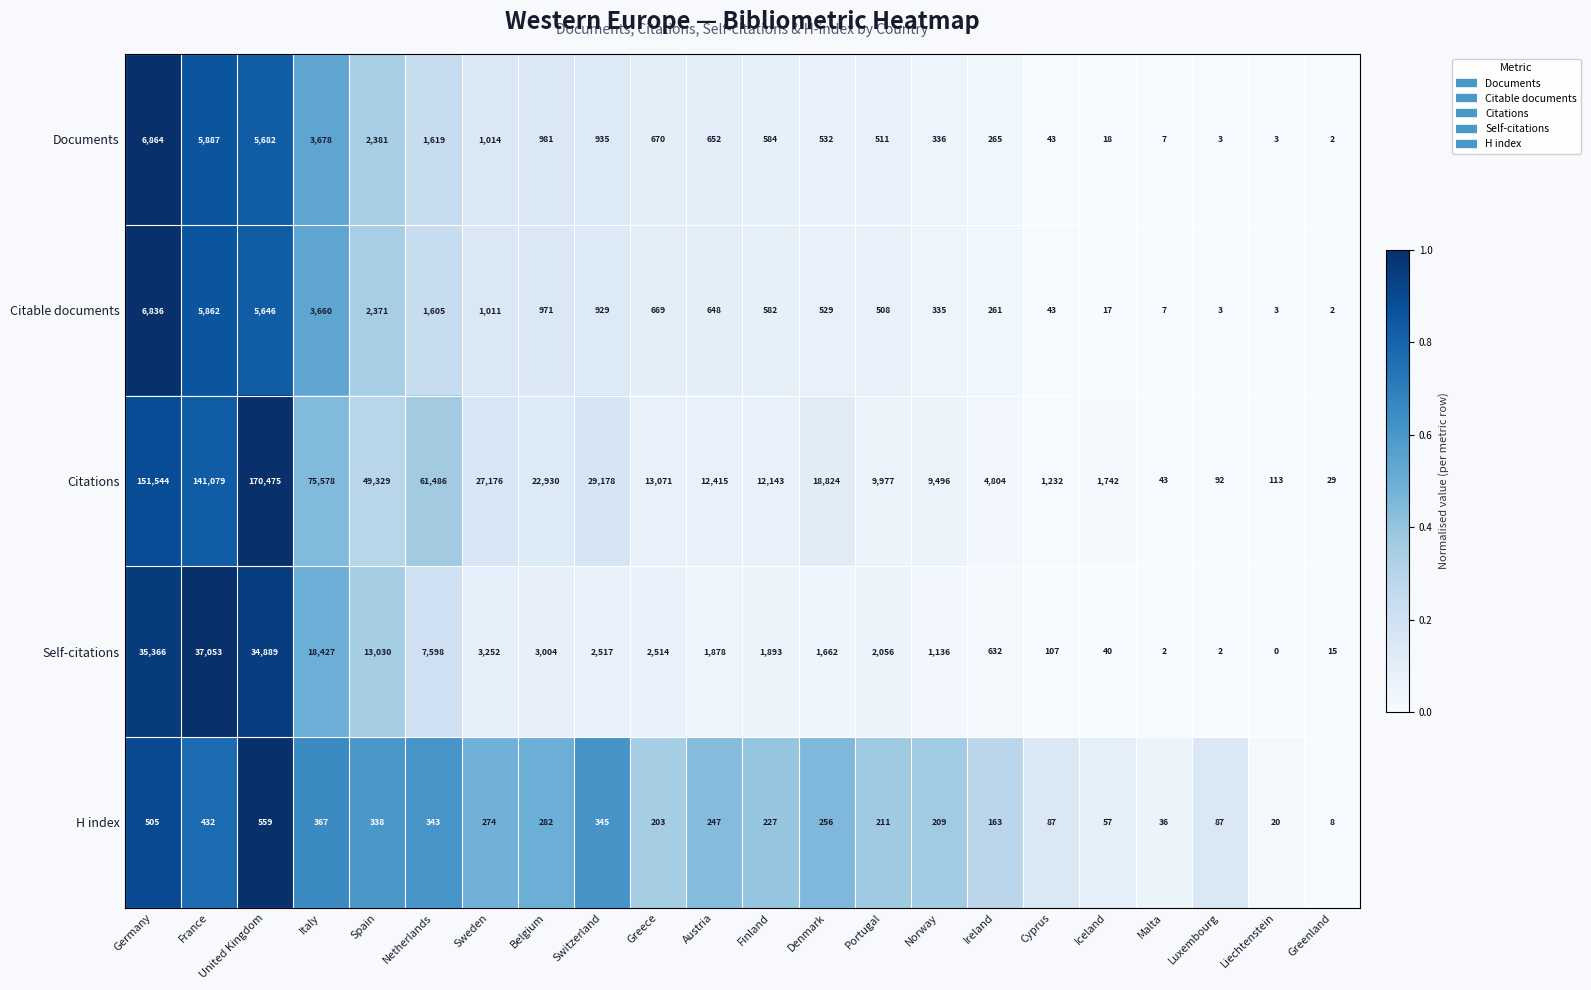

What is the difference between the maximum and second lowest values in the Self-citations series?

37051